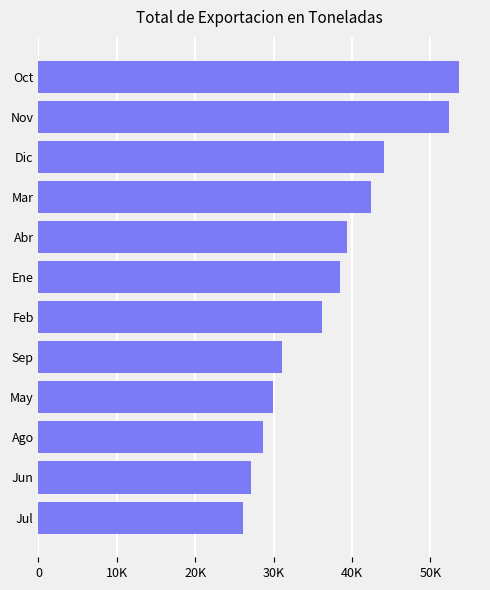

Does the chart contain any negative values?

No